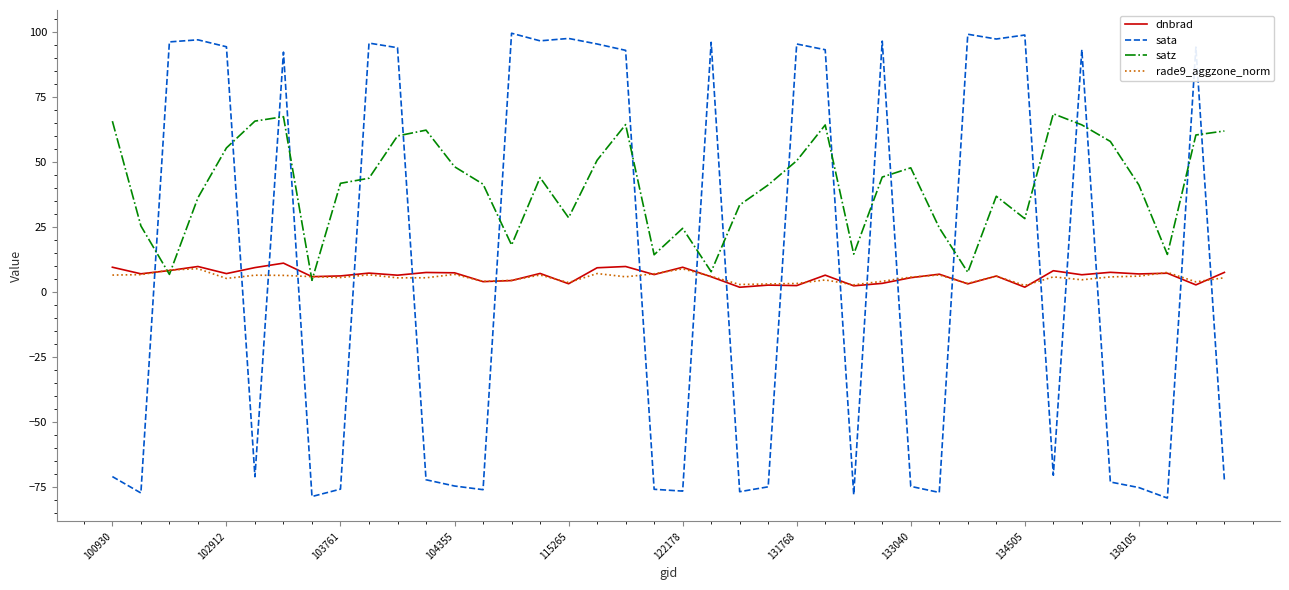

Which series has the widest spread of values?

sata